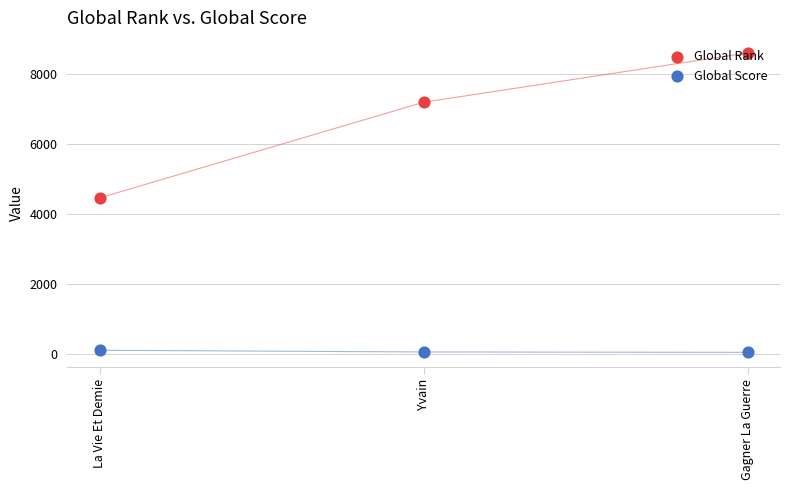

What are all the series names shown in the legend?

Global Rank, Global Score